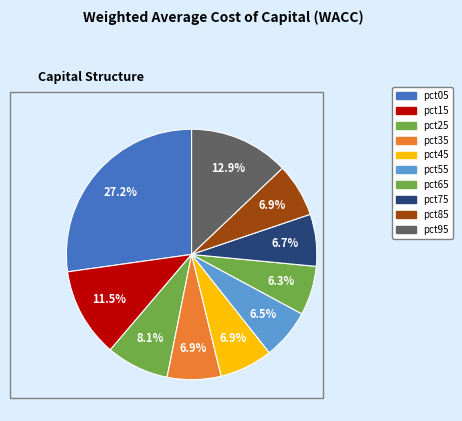

Is there any slice that represents more than half of the pie?

No